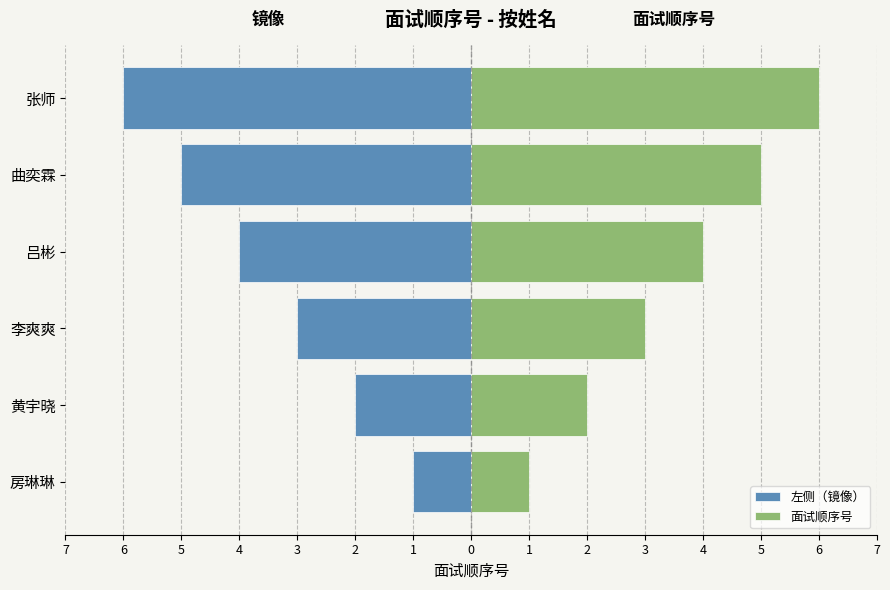

True or false: 面试顺序号 has a value of 1 at 张师.

False